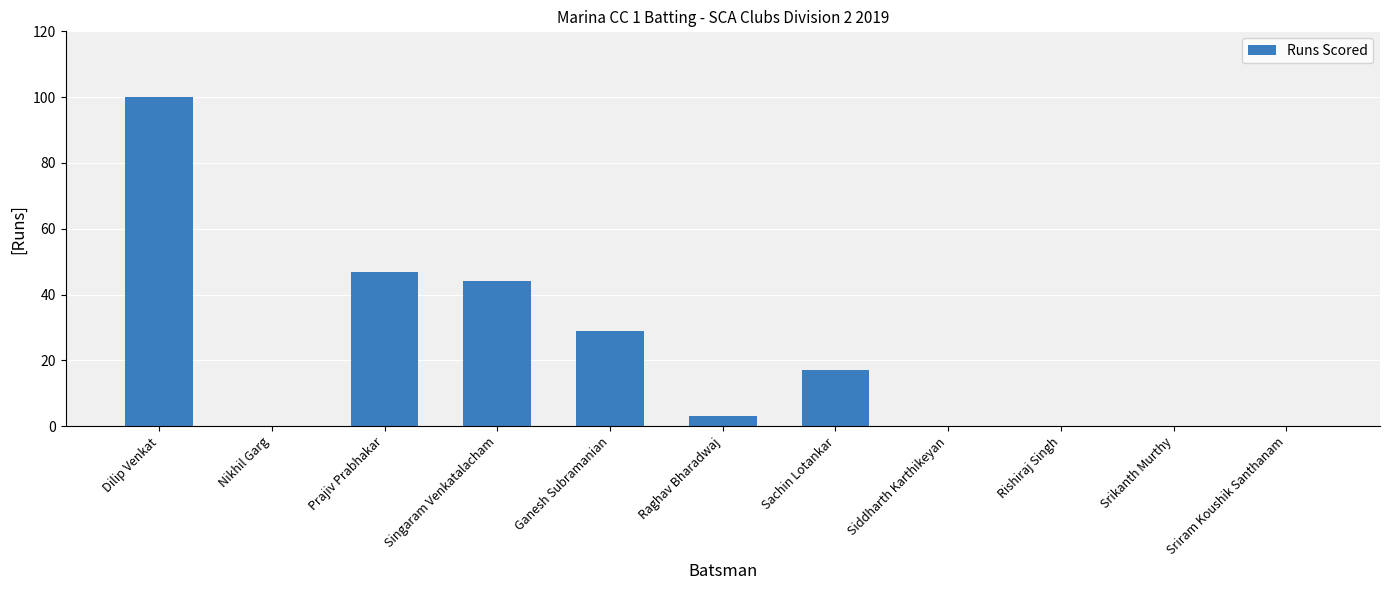

Approximately how many times larger is the value at Prajiv Prabhakar compared to Sachin Lotankar?

2.8